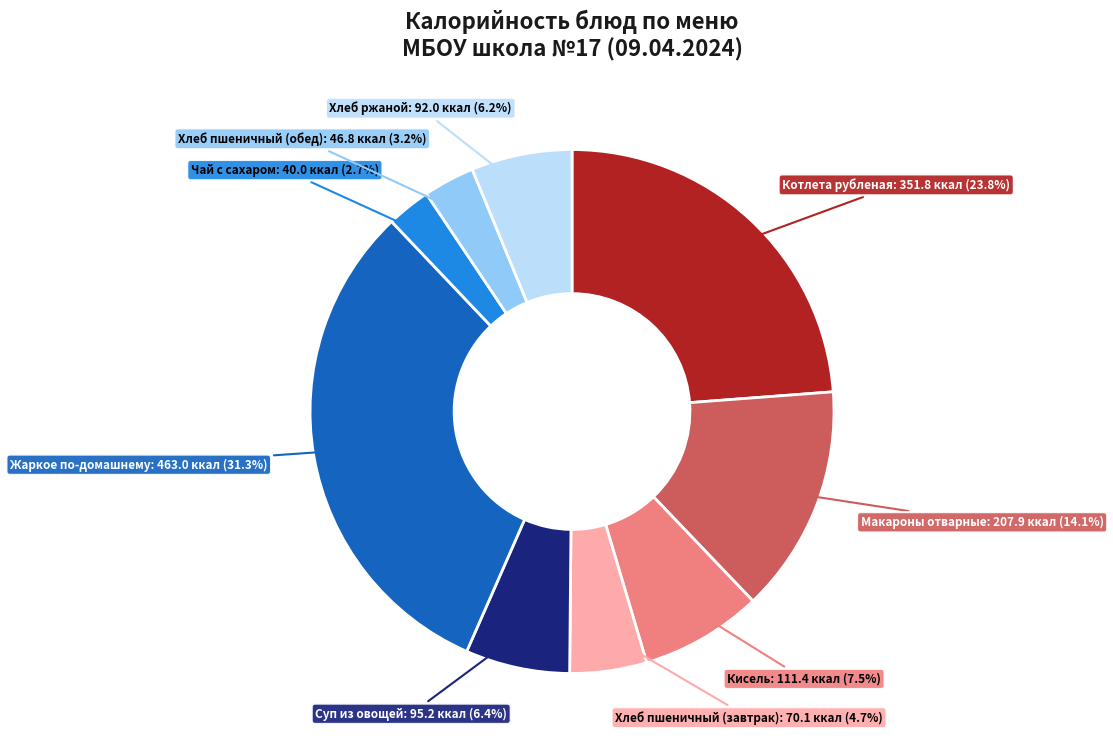

True or false: Макароны отварные accounts for 7% of the total.

False